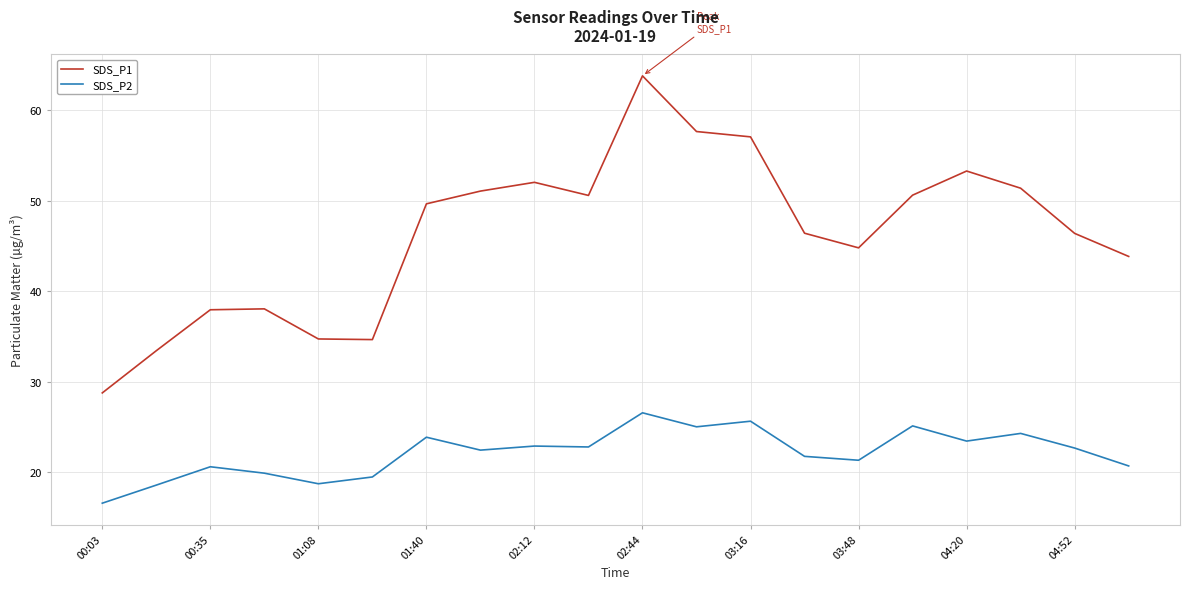

What are all the series names shown in the legend?

SDS_P1, SDS_P2